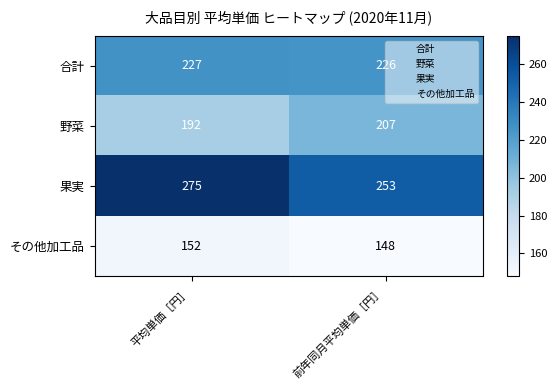

What is the approximate value of 果実 at 平均単価［円］, to the nearest 10?

280